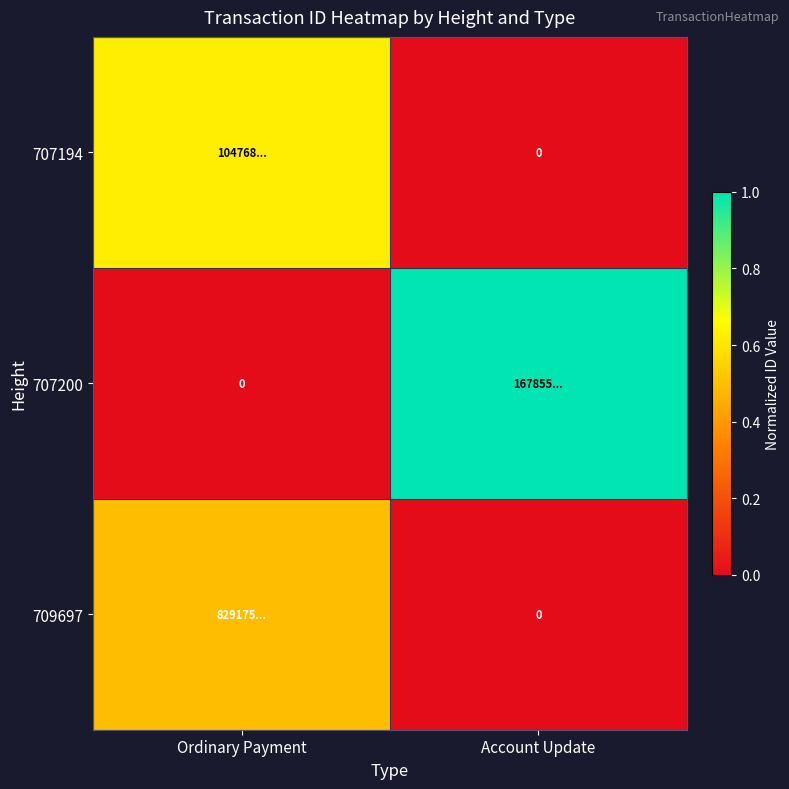

At how many categories does at least one series exceed 0?

2